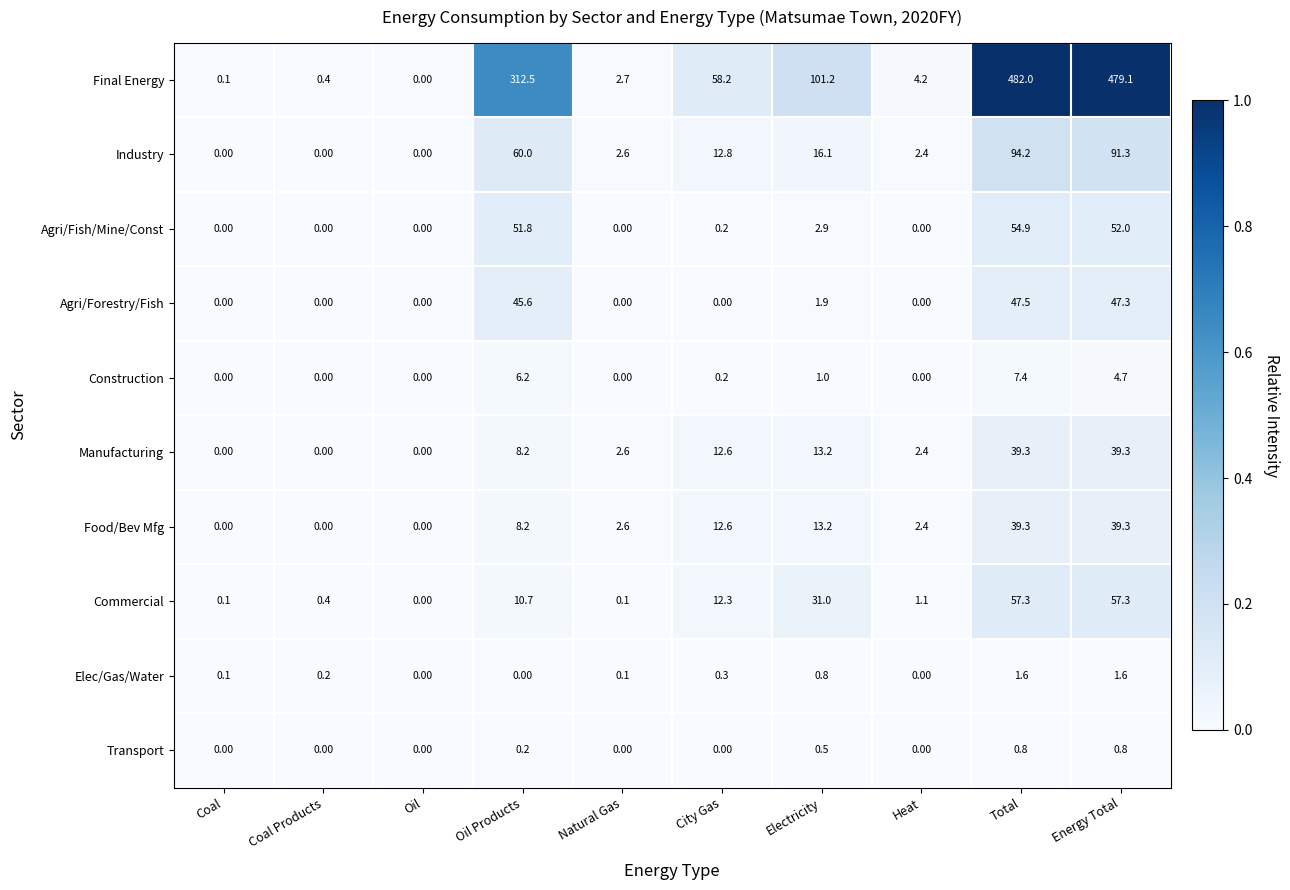

At how many categories does at least one series exceed 79?

4